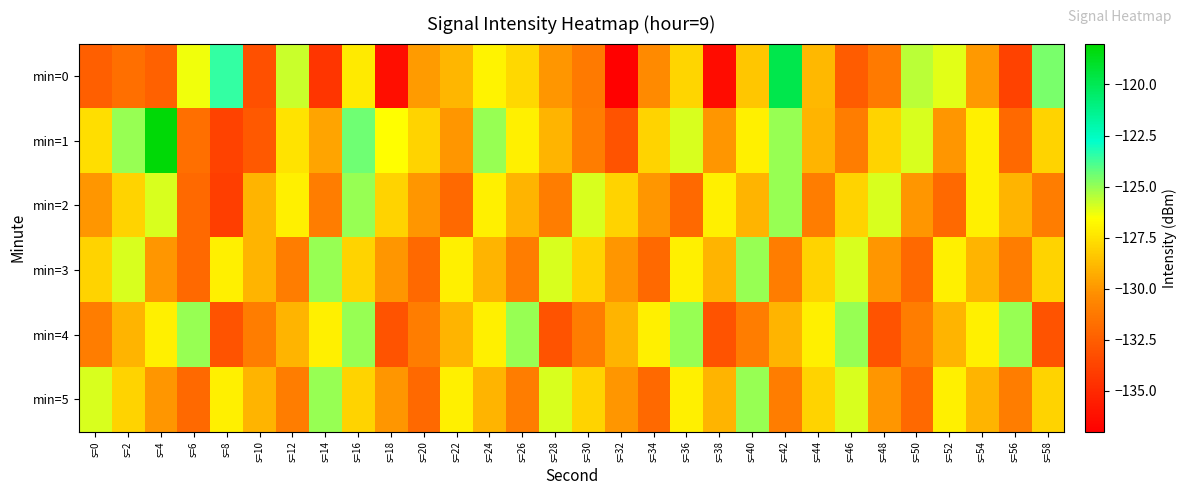

Count the number of categories in the chart.

30